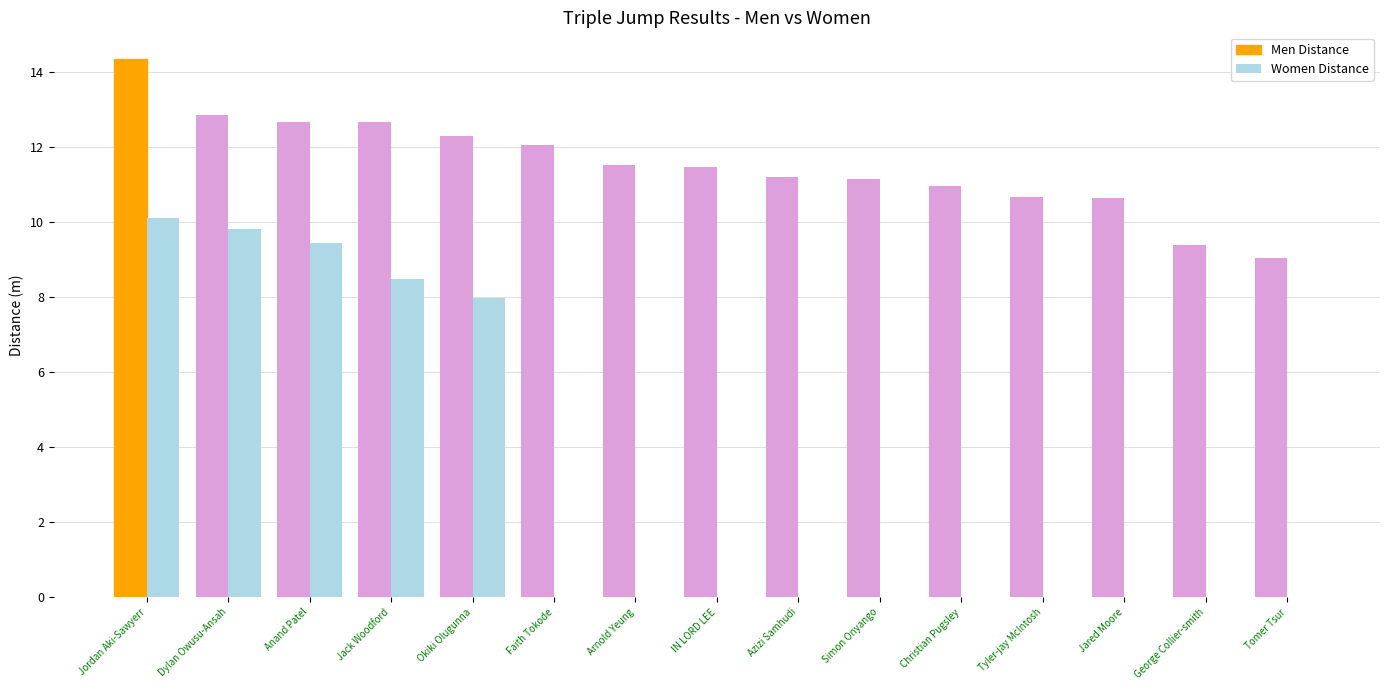

Are the bars grouped side by side (vs. stacked)?

Yes